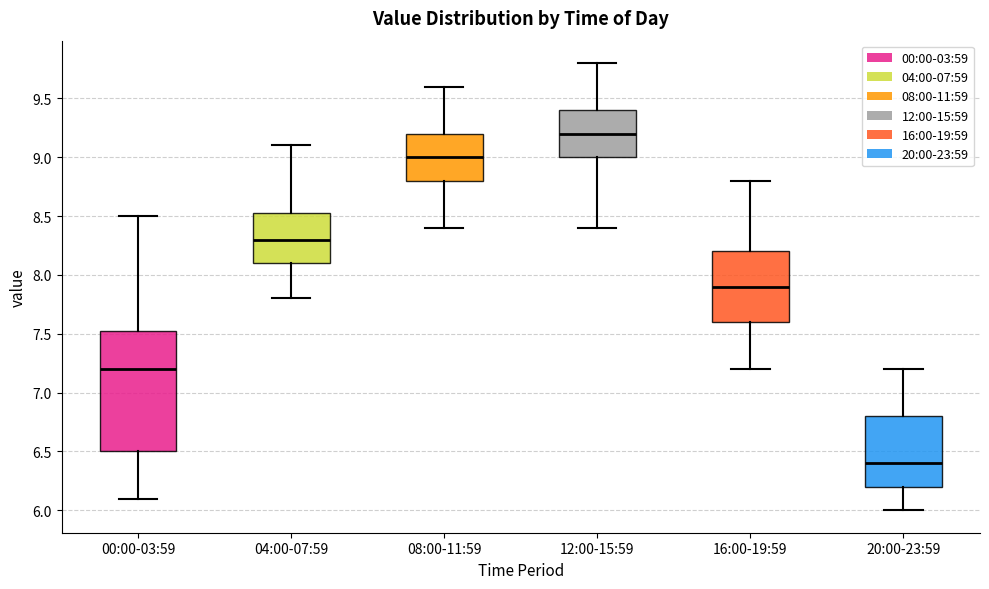

Reading left to right, transcribe this box plot: for each box, give where its median line is, the range the box spans, and where its two whiskers end, as read against the y-axis. The values are not printed on the chart, so give them approximately, as read against the axis.

00:00-03:59: median 7.20, box 6.50 to 7.55, whiskers 6.10 to 8.50
04:00-07:59: median 8.30, box 8.10 to 8.55, whiskers 7.80 to 9.10
08:00-11:59: median 9.00, box 8.80 to 9.20, whiskers 8.40 to 9.60
12:00-15:59: median 9.20, box 9.00 to 9.40, whiskers 8.40 to 9.80
16:00-19:59: median 7.90, box 7.60 to 8.20, whiskers 7.20 to 8.80
20:00-23:59: median 6.40, box 6.20 to 6.80, whiskers 6.00 to 7.20